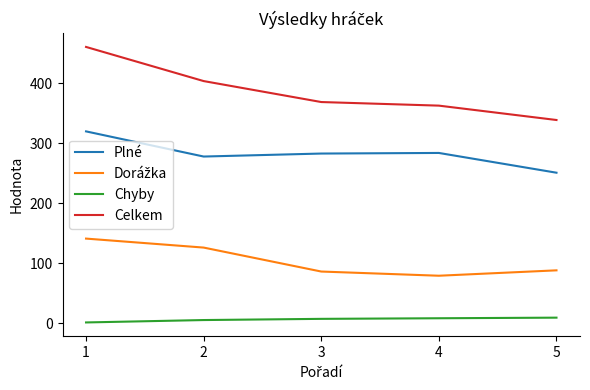

Which label corresponds to the largest value in the chart?

1